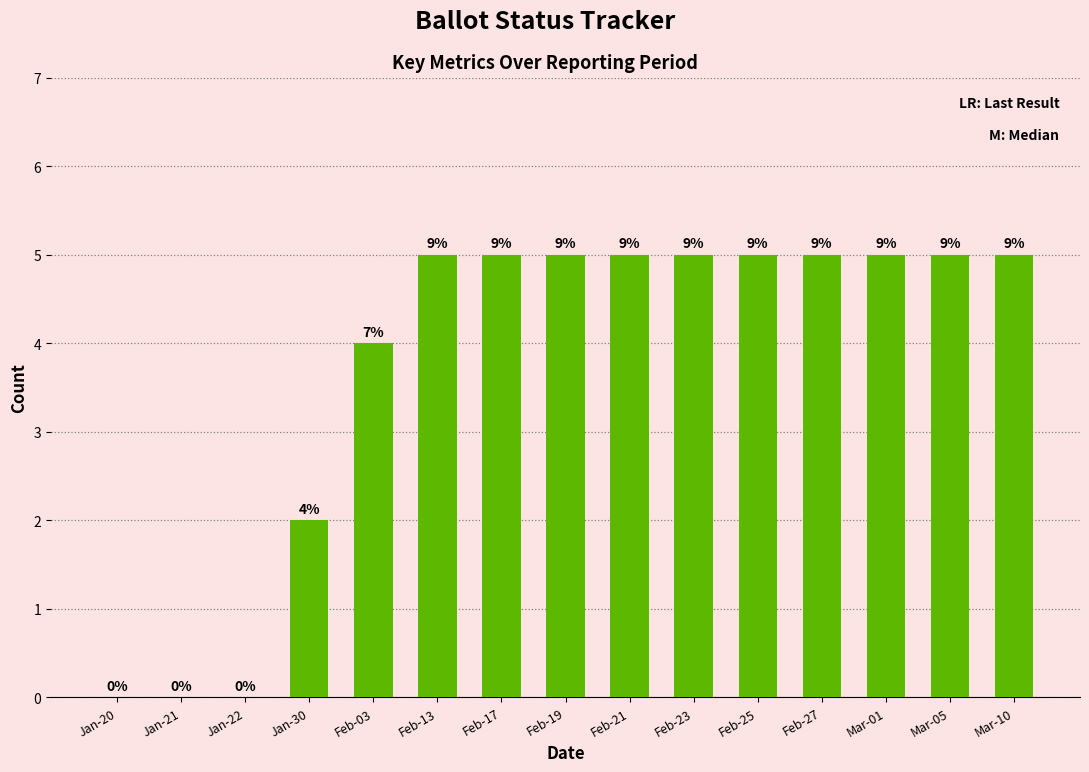

Reading left to right, extract all data points from this chart.

0	0	0	2	4	5	5	5	5	5	5	5	5	5	5